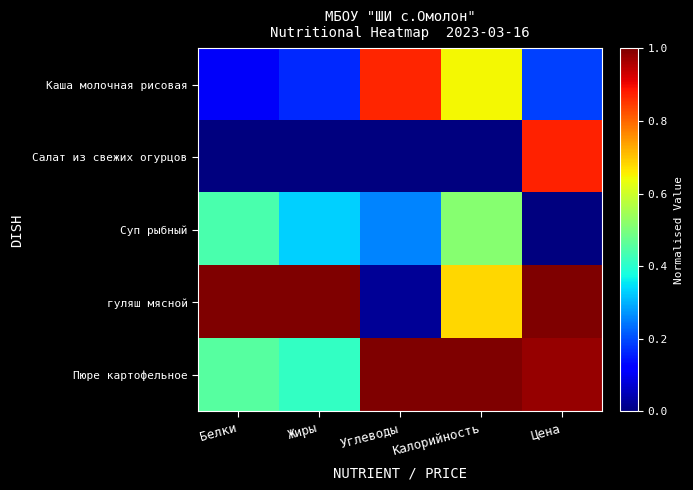

What is the spread (max minus min) of values at Жиры?

1.0